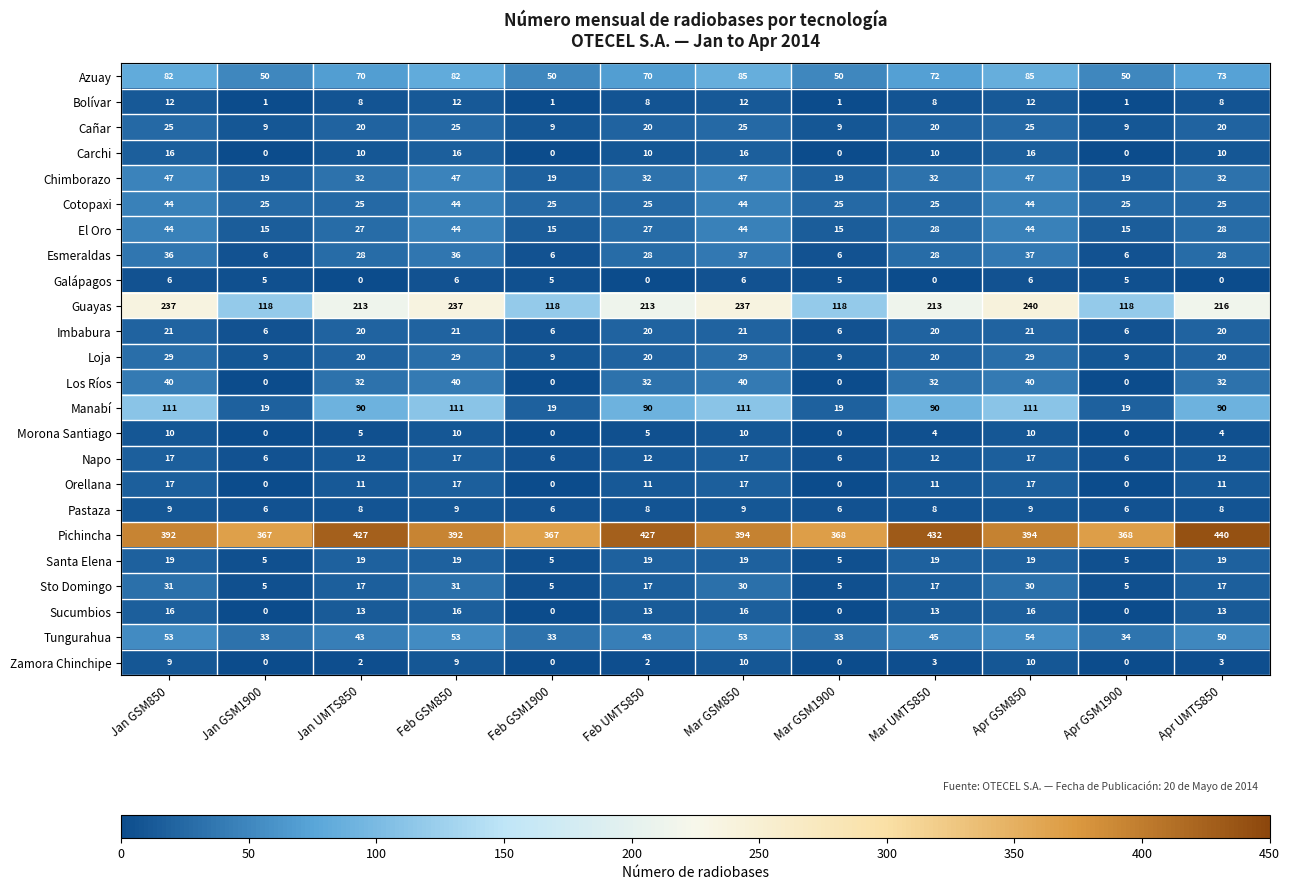

What is the total value across all series at Feb UMTS850?

1152